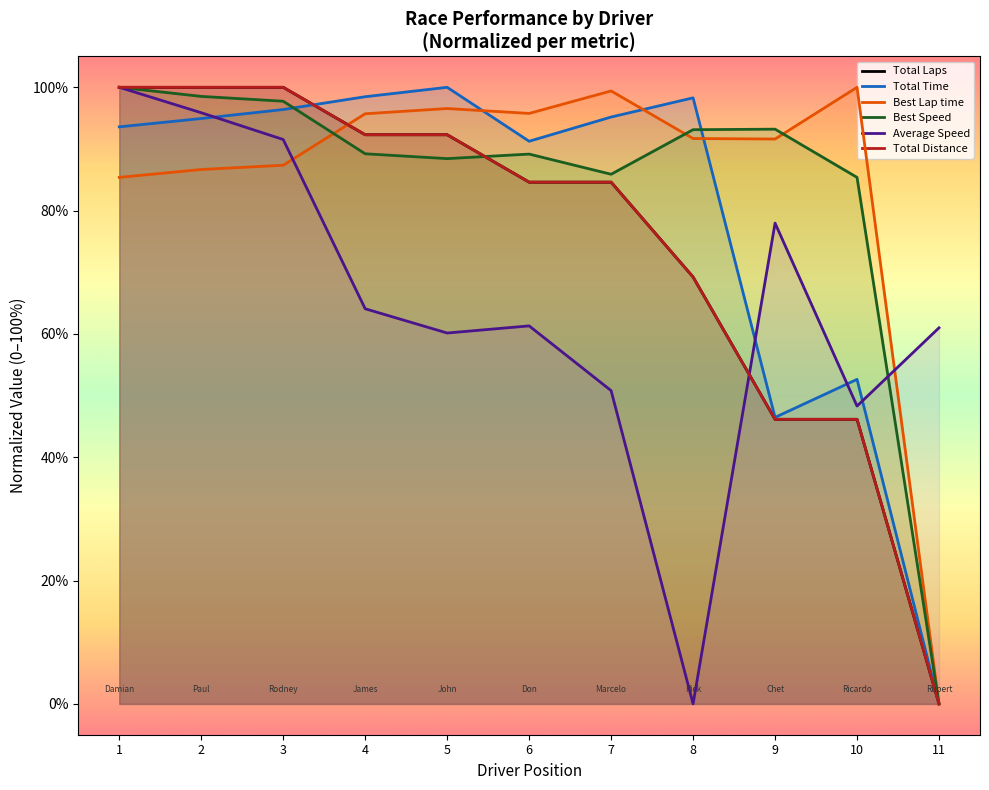

What is the difference between the maximum and second lowest values in the Average Speed series?

51.7